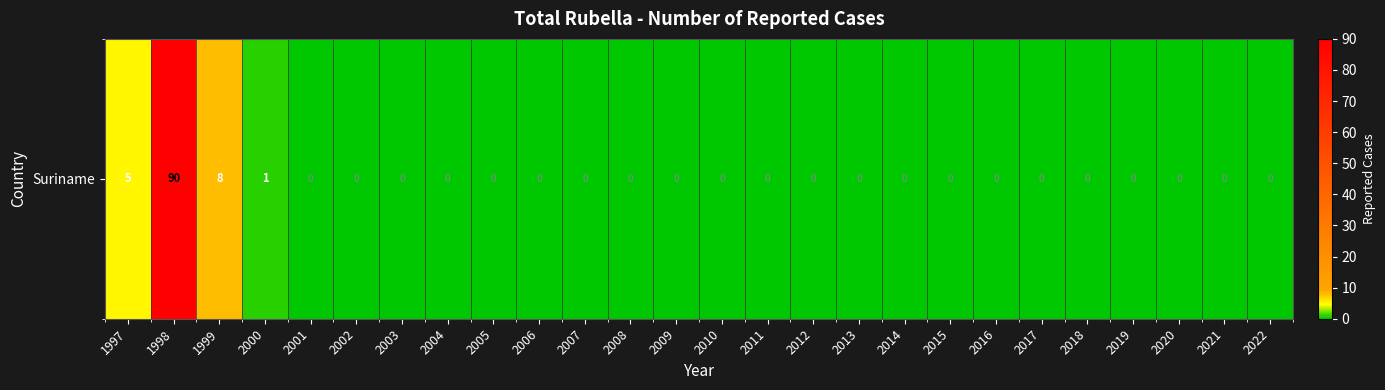

What is the greatest value displayed?

90